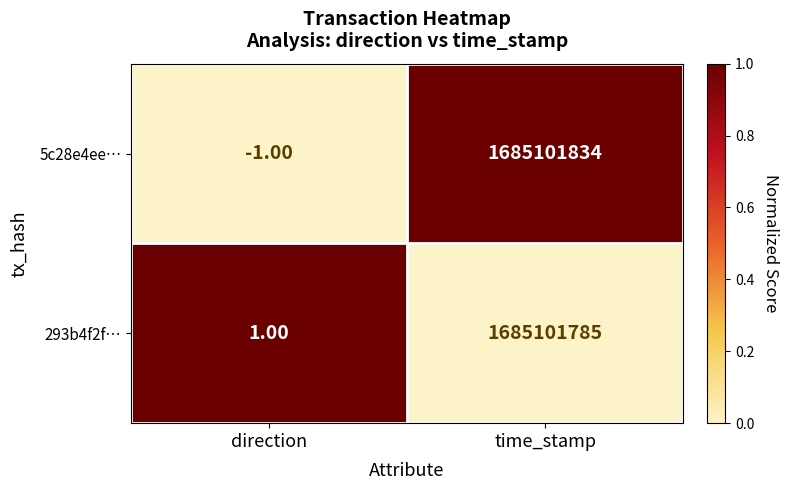

What is the sum of all 293b4f2f… values?

1685101786